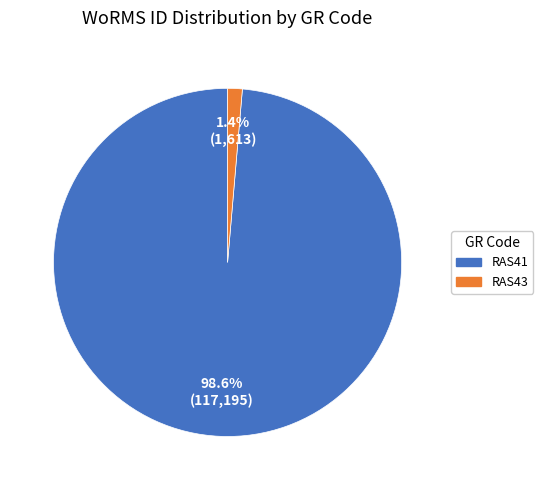

What is the largest slice in the pie chart?

RAS41